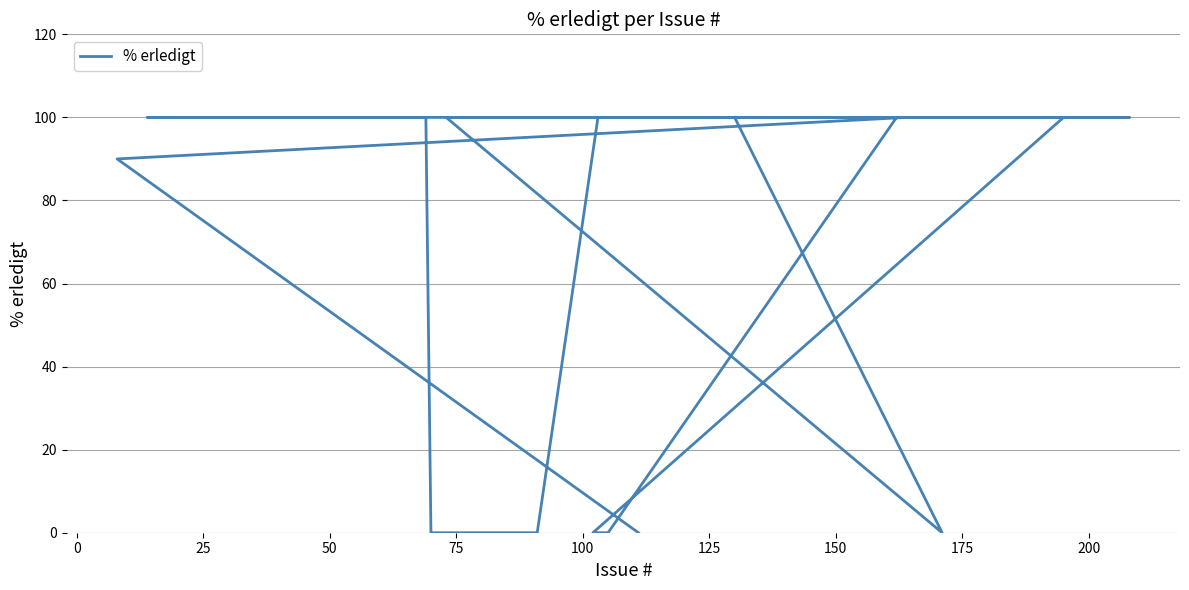

Does the chart have visible grid lines?

Yes